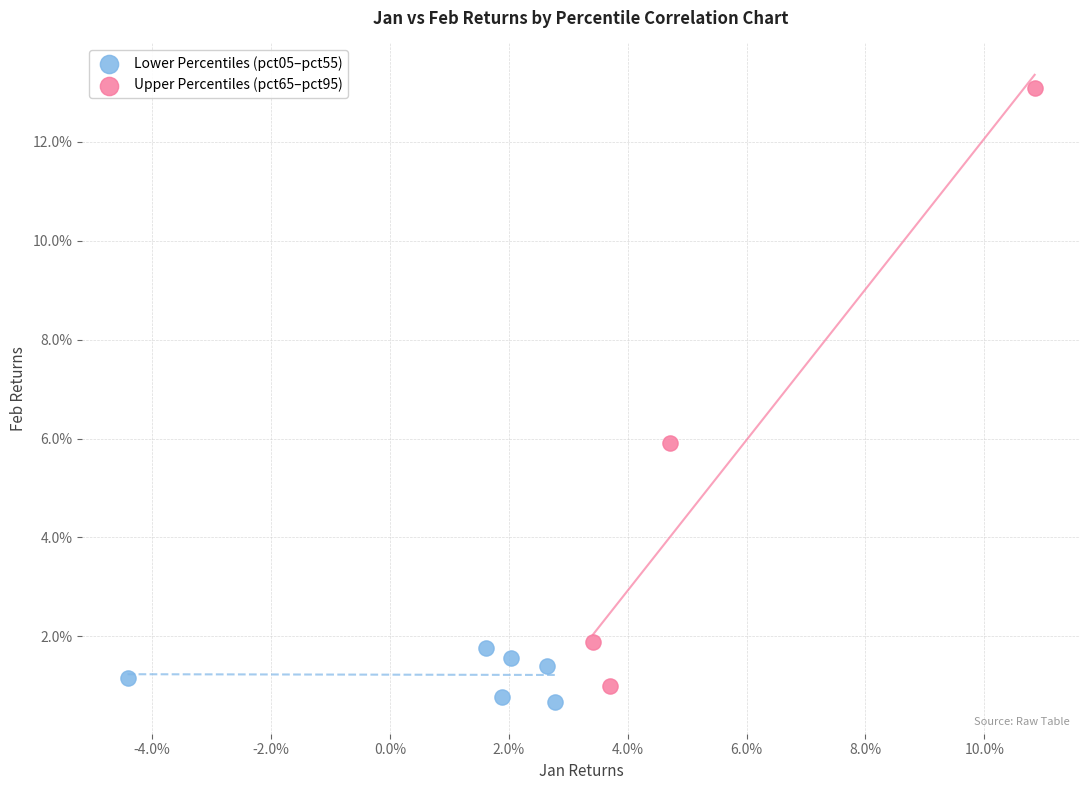

What are all the series names shown in the legend?

Lower Percentiles (pct05–pct55), Upper Percentiles (pct65–pct95)